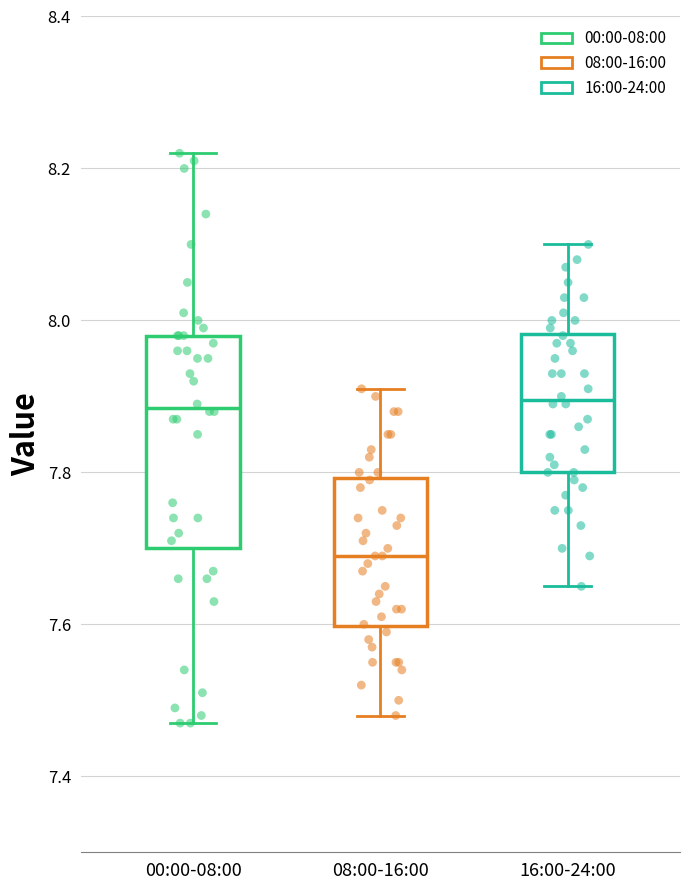

Reading left to right, transcribe this box plot: for each box, give where its median line is, the range the box spans, and where its two whiskers end, as read against the y-axis. The values are not printed on the chart, so give them approximately, as read against the axis.

00:00-08:00: median 7.88, box 7.70 to 7.98, whiskers 7.48 to 8.22
08:00-16:00: median 7.70, box 7.60 to 7.80, whiskers 7.48 to 7.92
16:00-24:00: median 7.90, box 7.80 to 7.98, whiskers 7.66 to 8.10